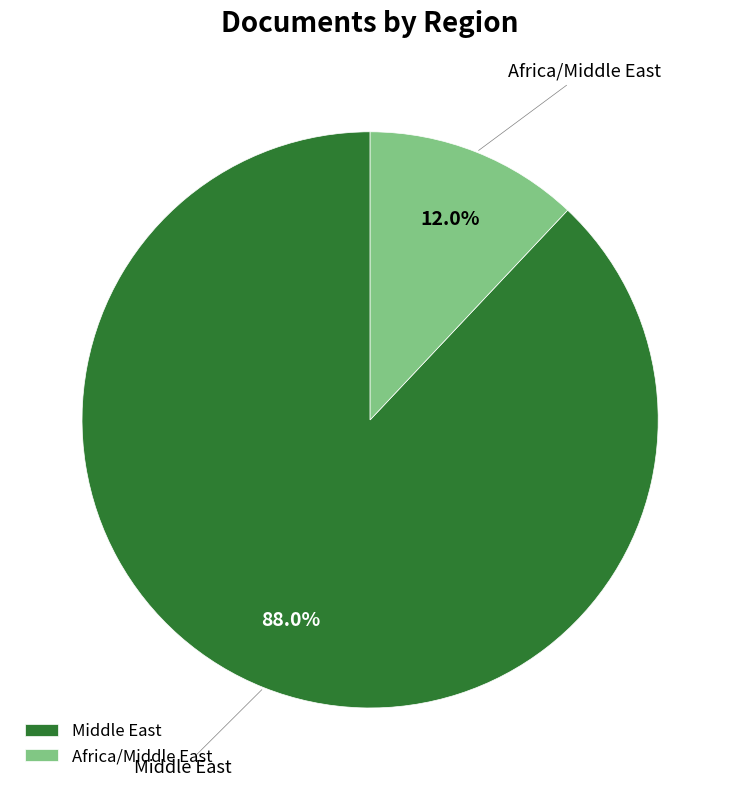

Count the number of slices in the pie.

2